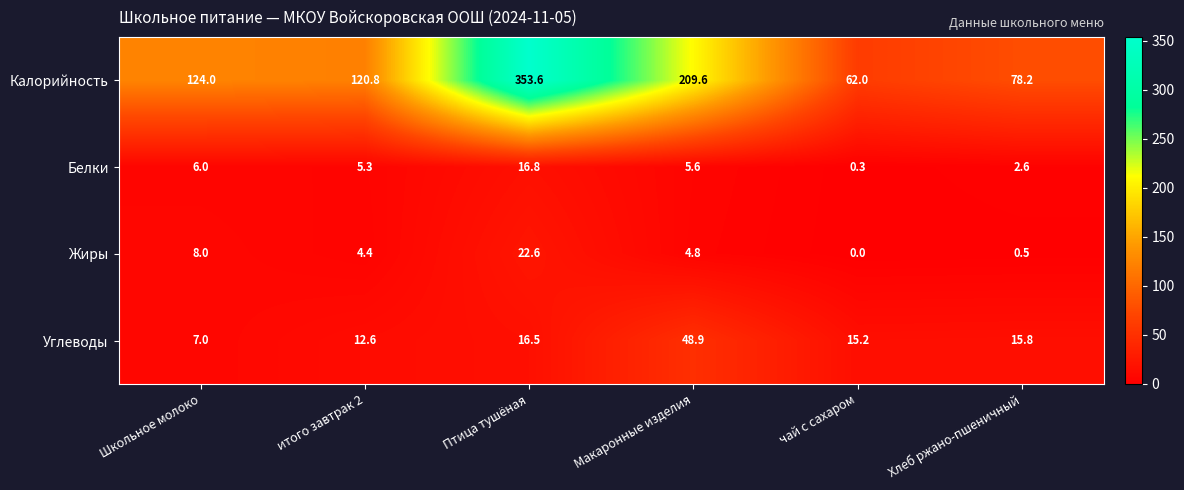

Reading left to right, transcribe all the data shown in this chart.

Калорийность: Школьное молоко=124.0	итого завтрак 2=120.8	Птица тушёная=353.6	Макаронные изделия=209.6	чай с сахаром=62.0	Хлеб ржано-пшеничный=78.2
Белки: Школьное молоко=6.0	итого завтрак 2=5.3	Птица тушёная=16.8	Макаронные изделия=5.6	чай с сахаром=0.3	Хлеб ржано-пшеничный=2.6
Жиры: Школьное молоко=8.0	итого завтрак 2=4.4	Птица тушёная=22.6	Макаронные изделия=4.8	чай с сахаром=0.0	Хлеб ржано-пшеничный=0.5
Углеводы: Школьное молоко=7.0	итого завтрак 2=12.6	Птица тушёная=16.5	Макаронные изделия=48.9	чай с сахаром=15.2	Хлеб ржано-пшеничный=15.8